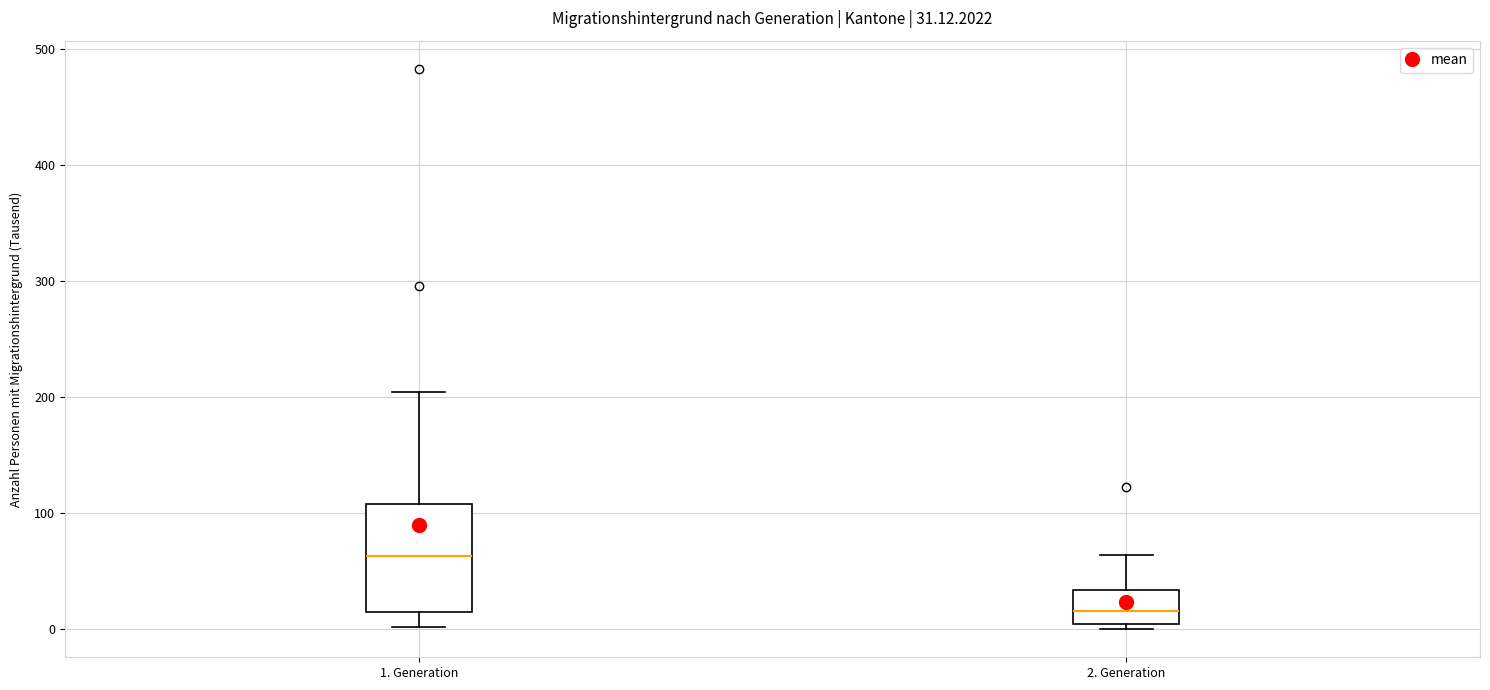

Comparing the boxes themselves (not the whiskers), which one is the tallest?

1. Generation